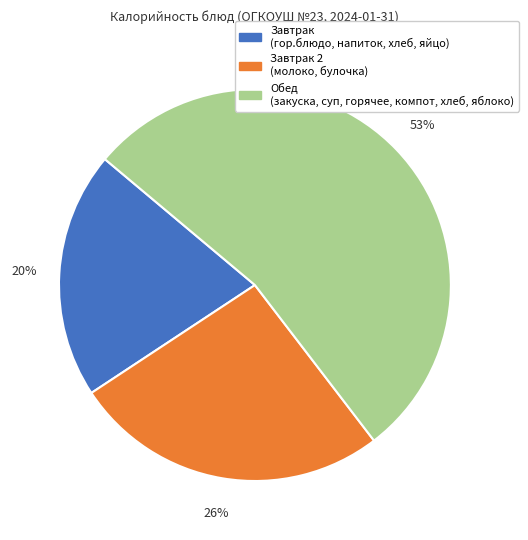

To the nearest percent, what is the average slice percentage?

33%